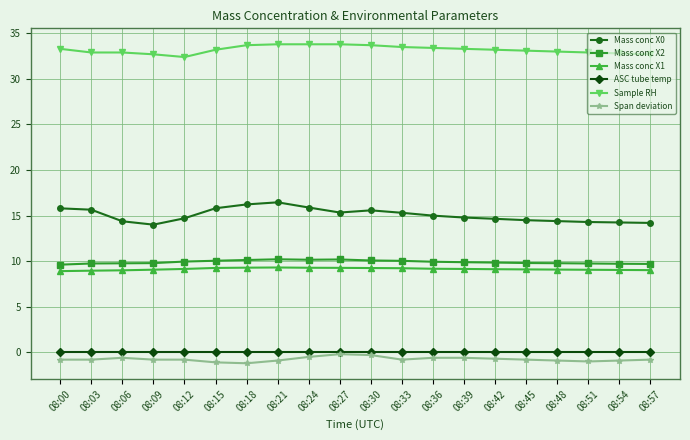

True or false: Mass conc X2 and Mass conc X0 intersect in this chart.

False